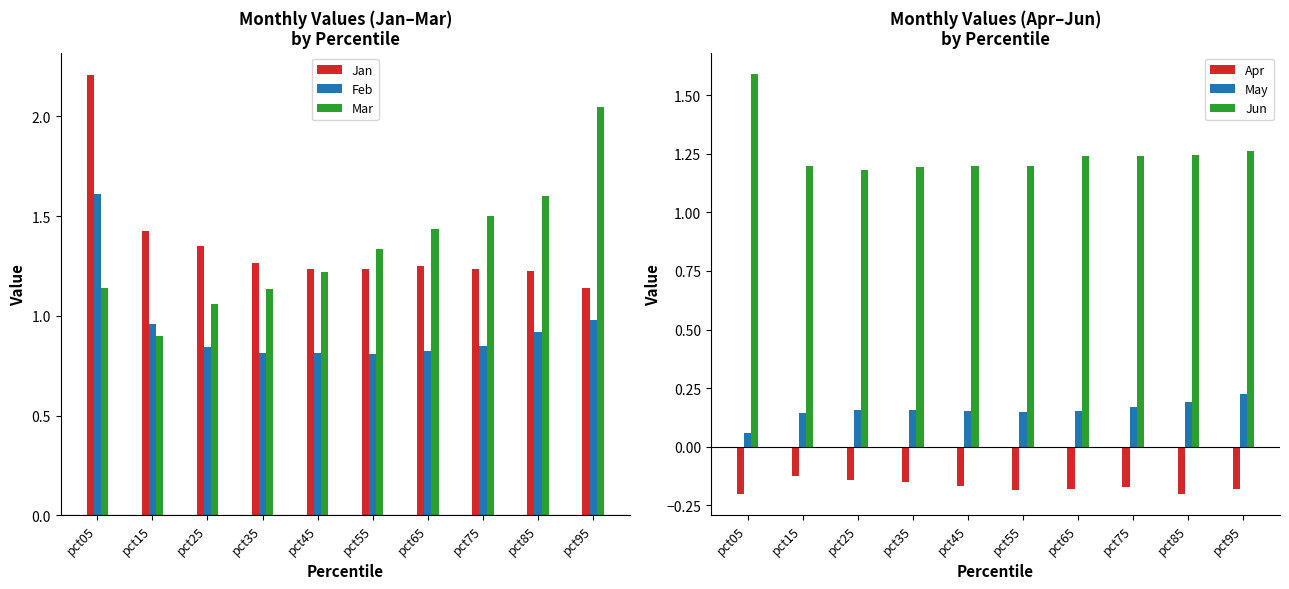

What is the maximum value shown in the chart?

2.2